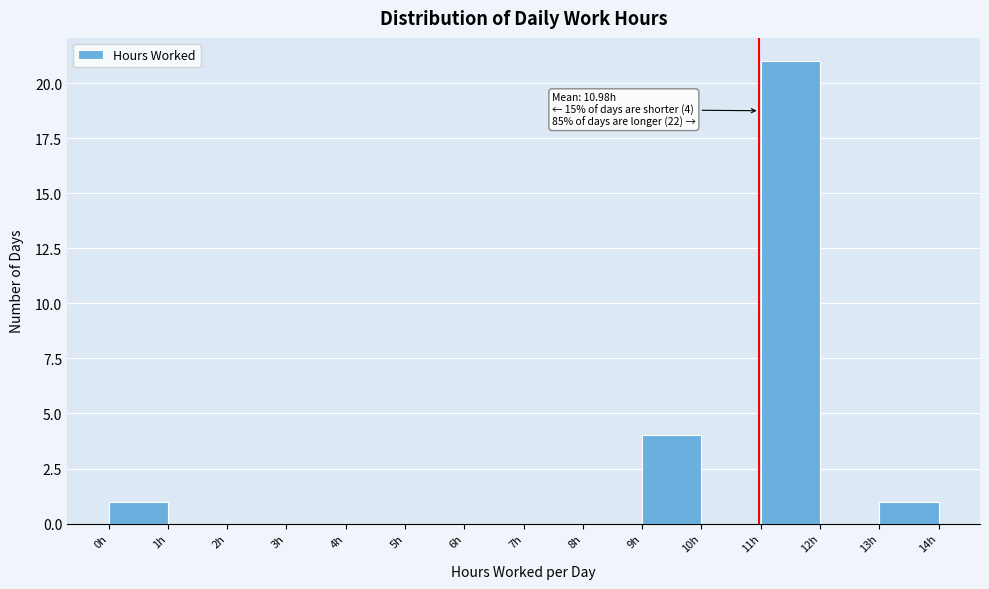

Which range on the x-axis has the tallest bar?

11 to 12